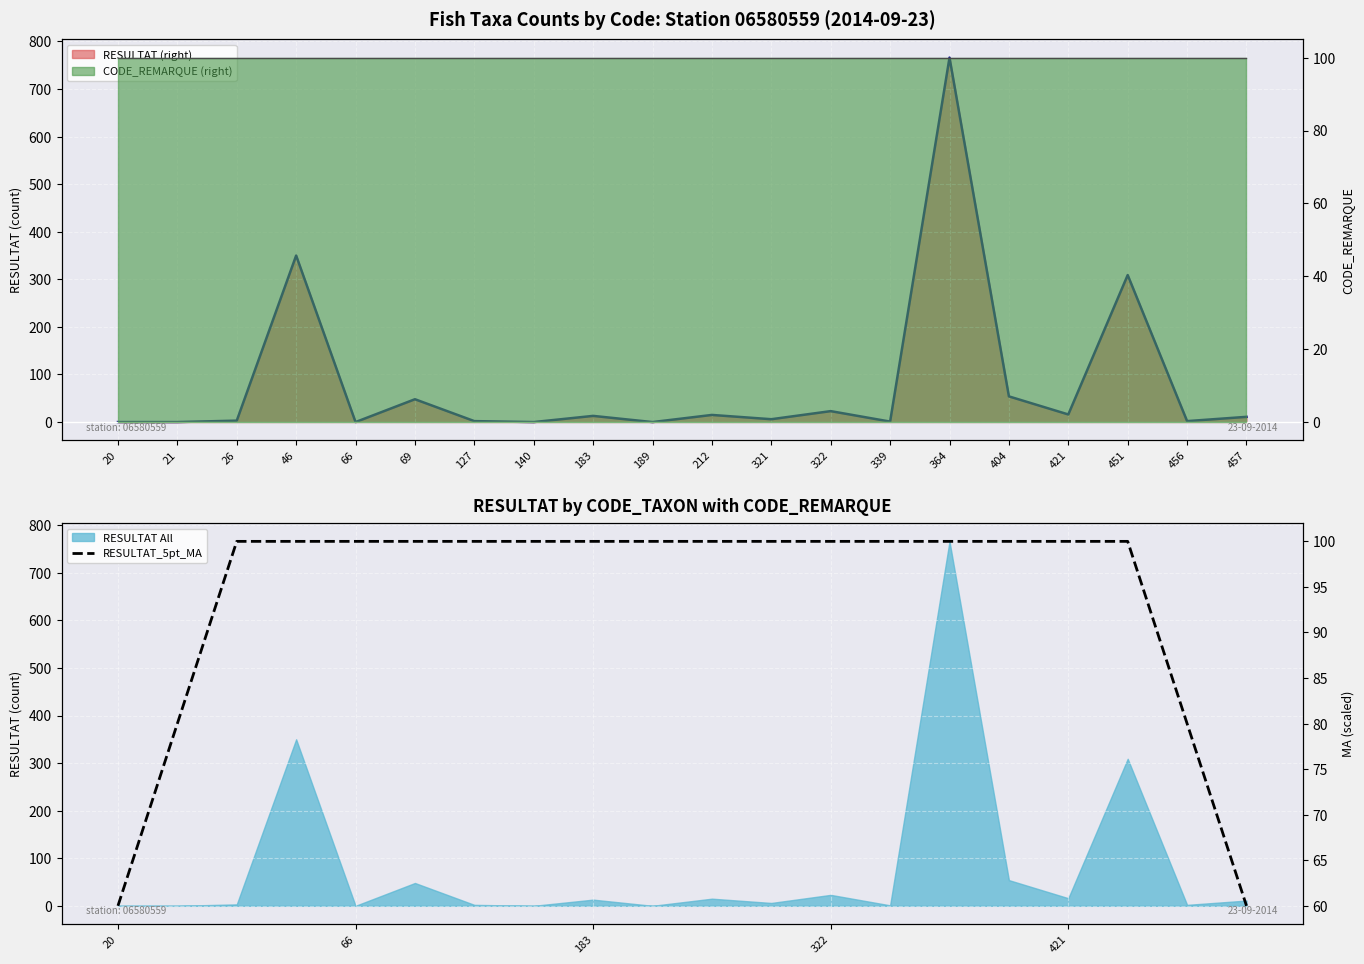

What is the total value across all series at 69?

248